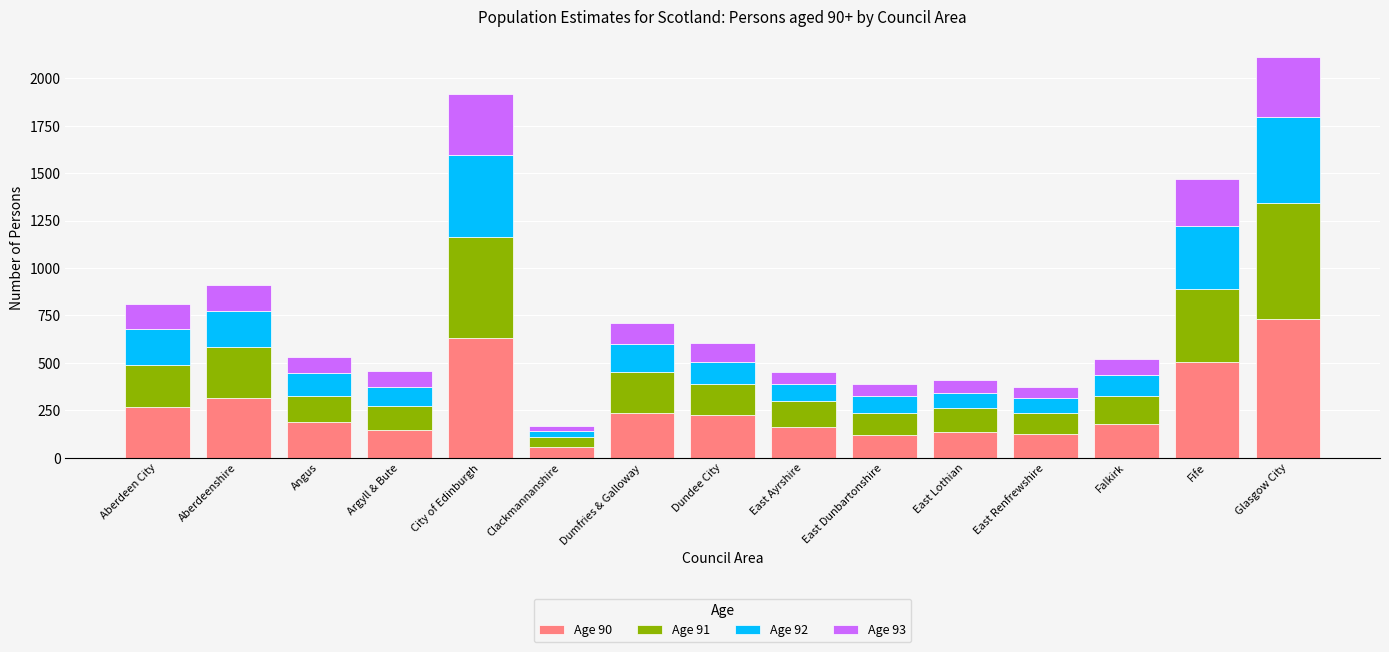

True or false: Age 90 has a value of 164 at East Ayrshire.

True